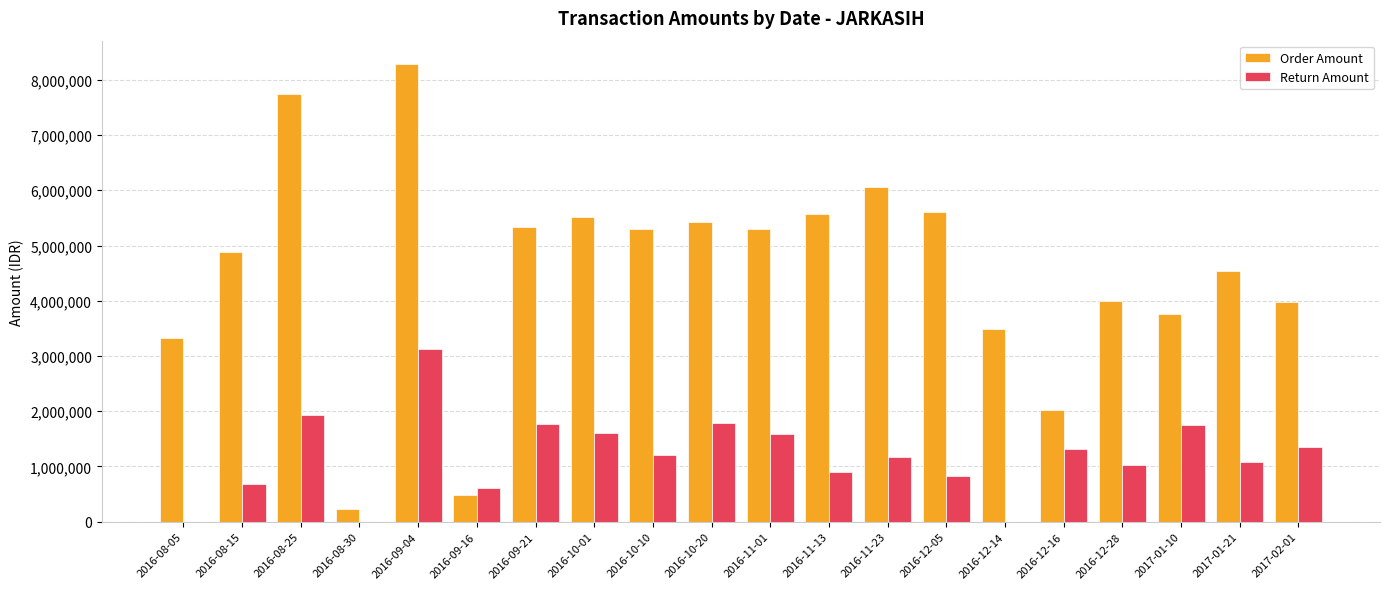

What is the greatest value displayed?

8293500